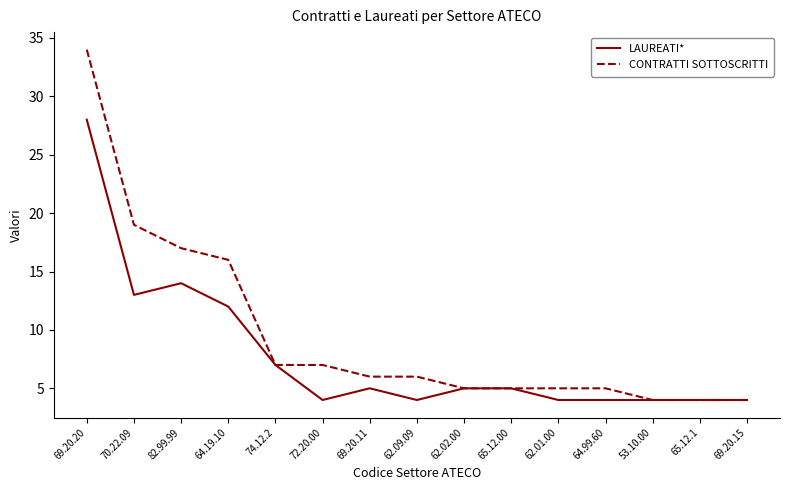

What position from the right is 82.99.99?

13